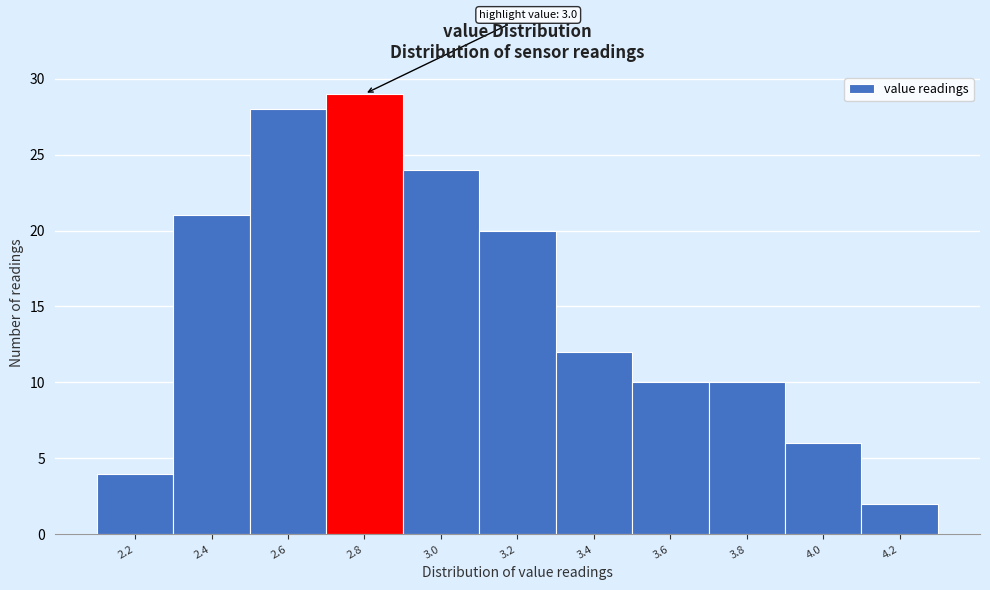

Reading right to left, extract all data points from this chart.

2	6	10	10	12	20	24	29	28	21	4